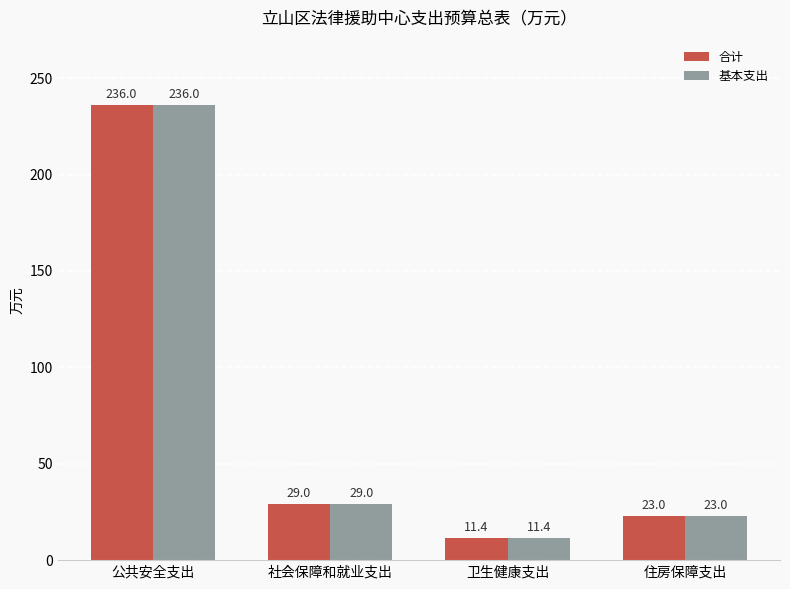

What are all the series names shown in the legend?

合计, 基本支出